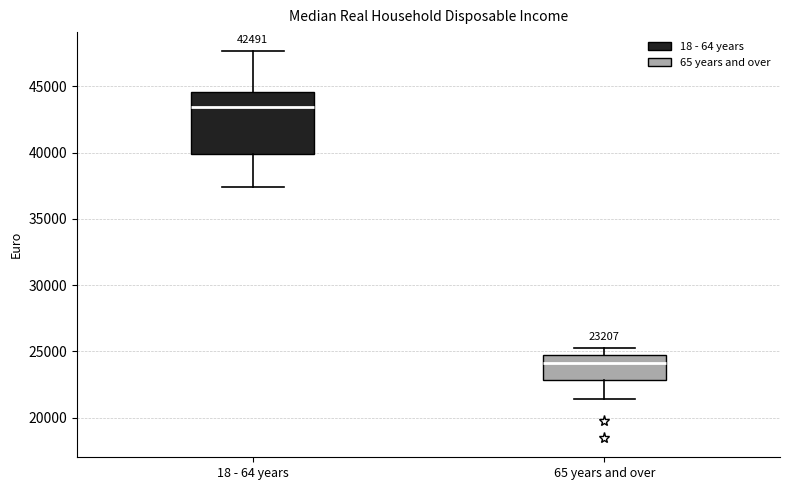

Which box's median line is the lowest?

65 years and over